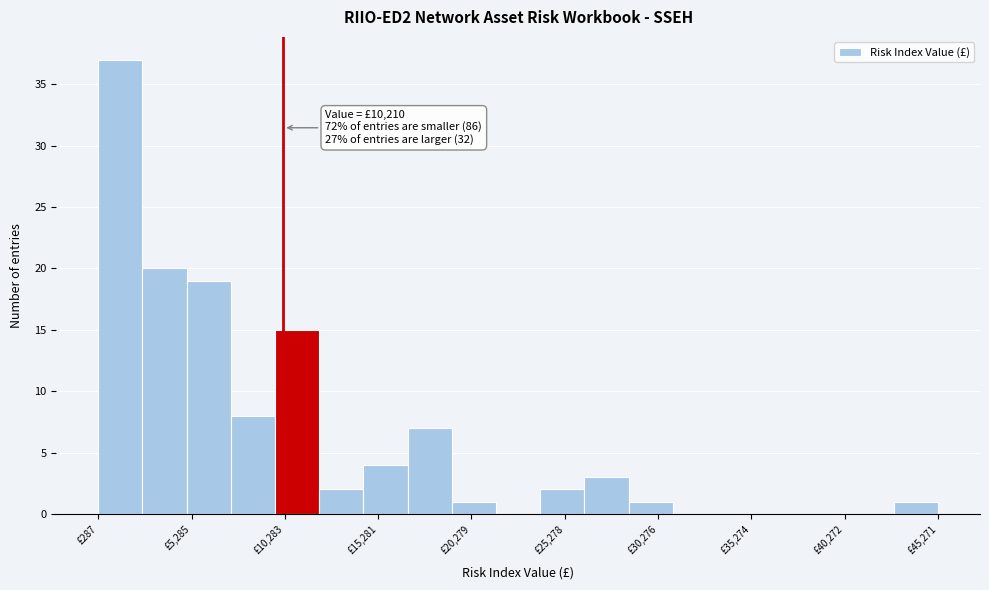

Over which range of the x-axis is the bar tallest?

500 to 2500